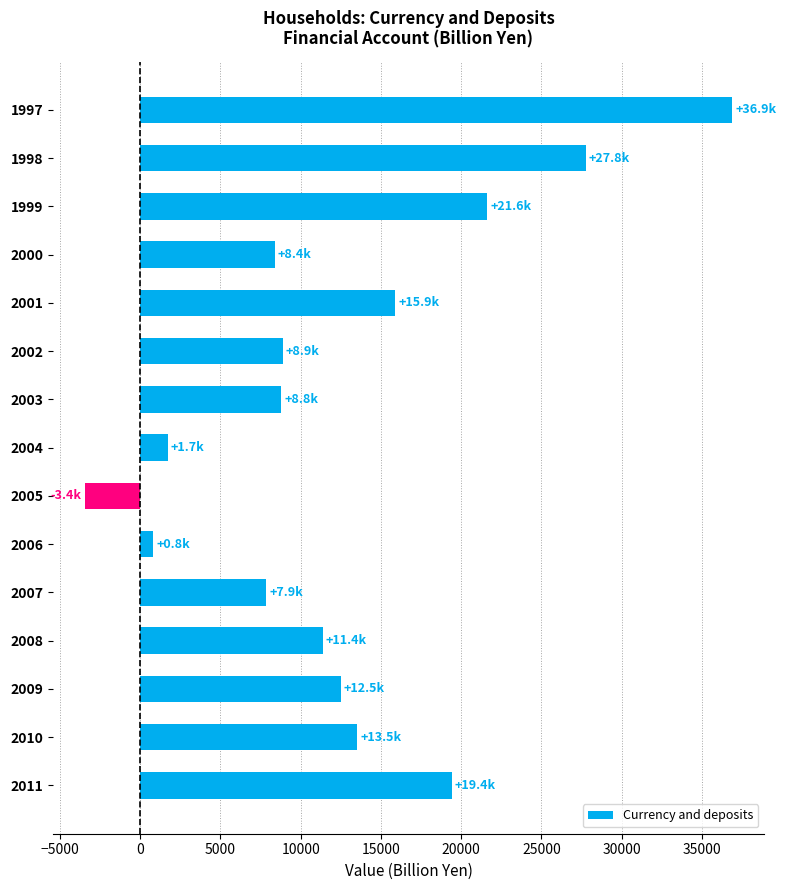

At which category does the chart reach its minimum across all series?

2005